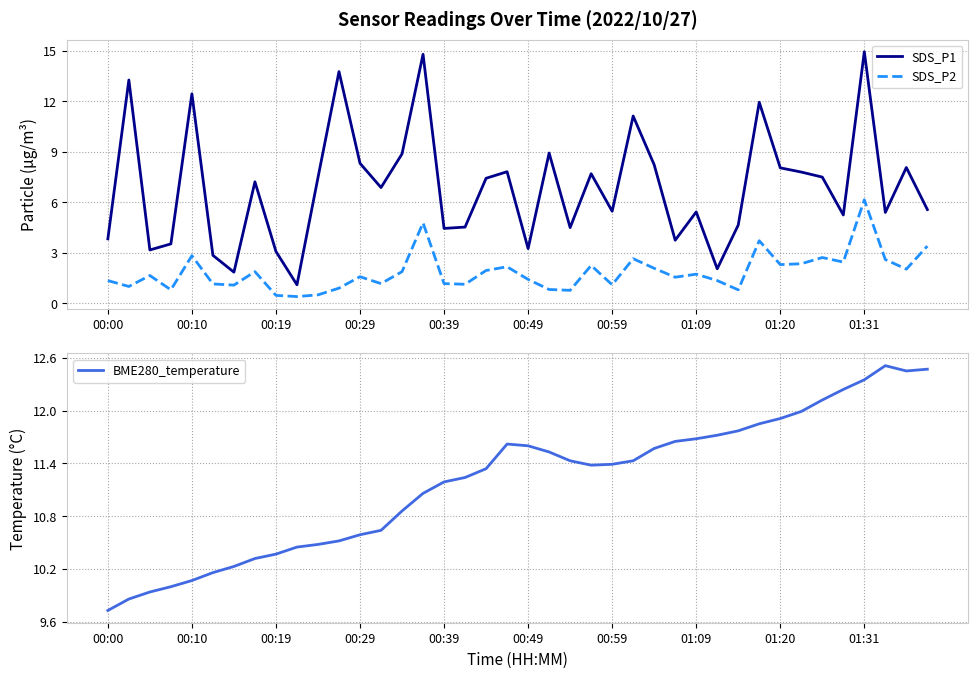

Rank the series by their average value, from highest to lowest.

BME280_temperature, SDS_P1, SDS_P2